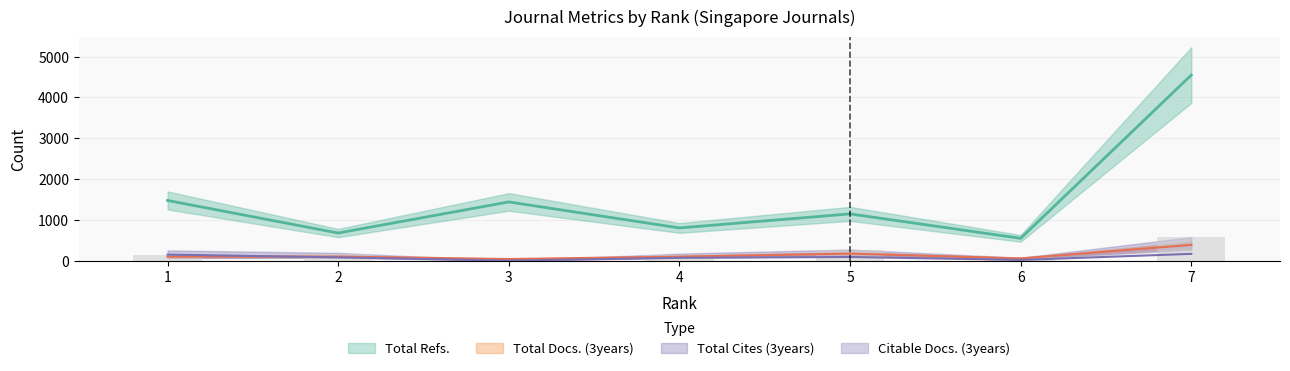

Count the number of categories in the chart.

7